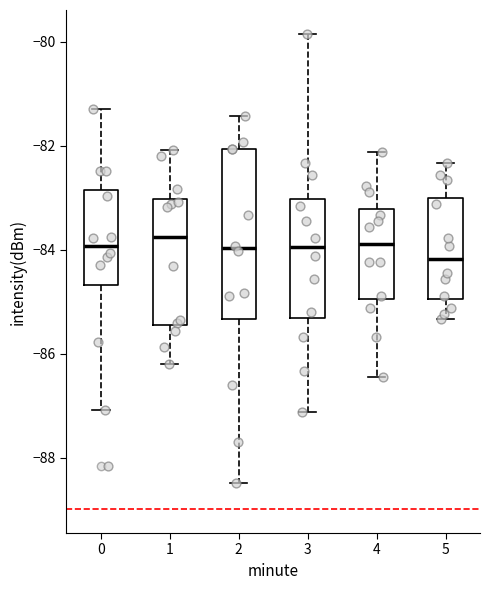

Which box is the tallest, from its lower edge to its upper edge?

2